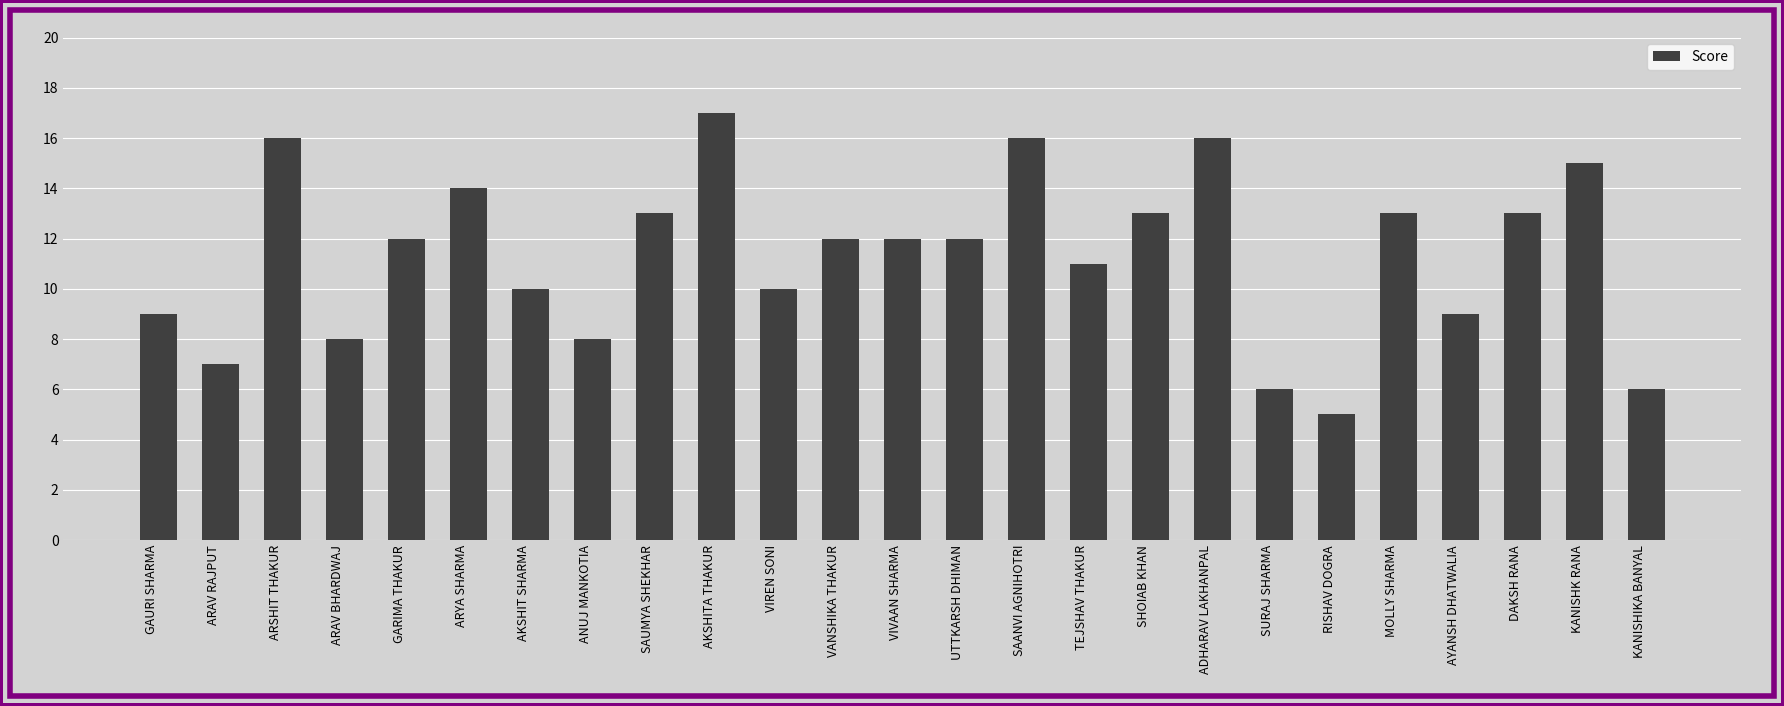

The value at ARYA SHARMA is 23. True or false?

False